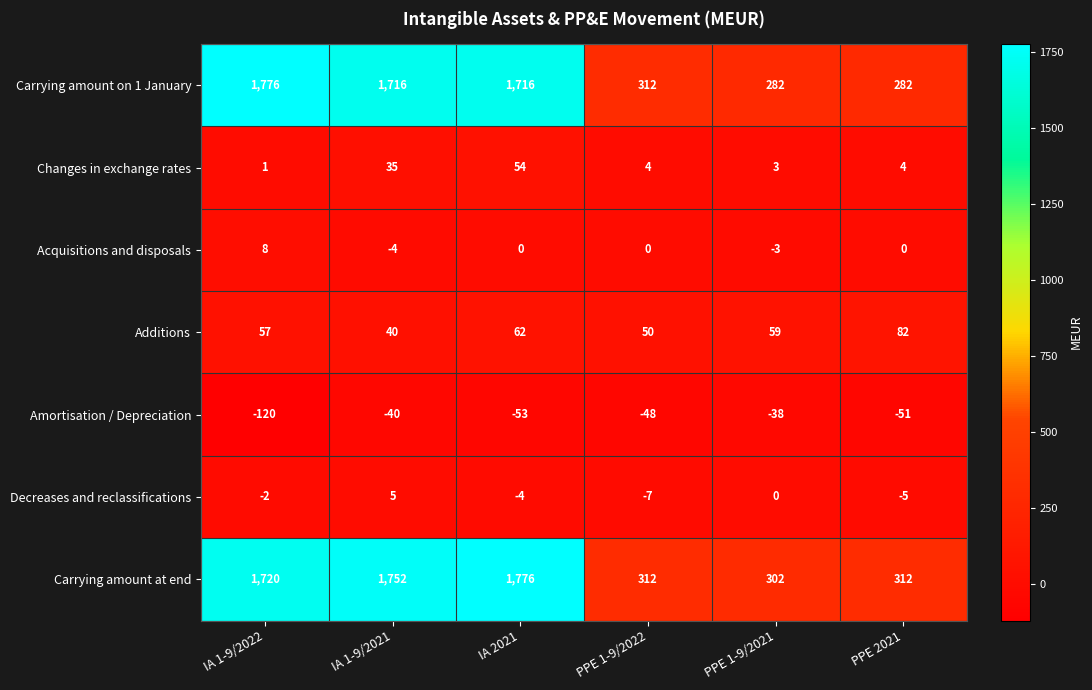

At which category does the chart reach its minimum across all series?

IA 1-9/2022